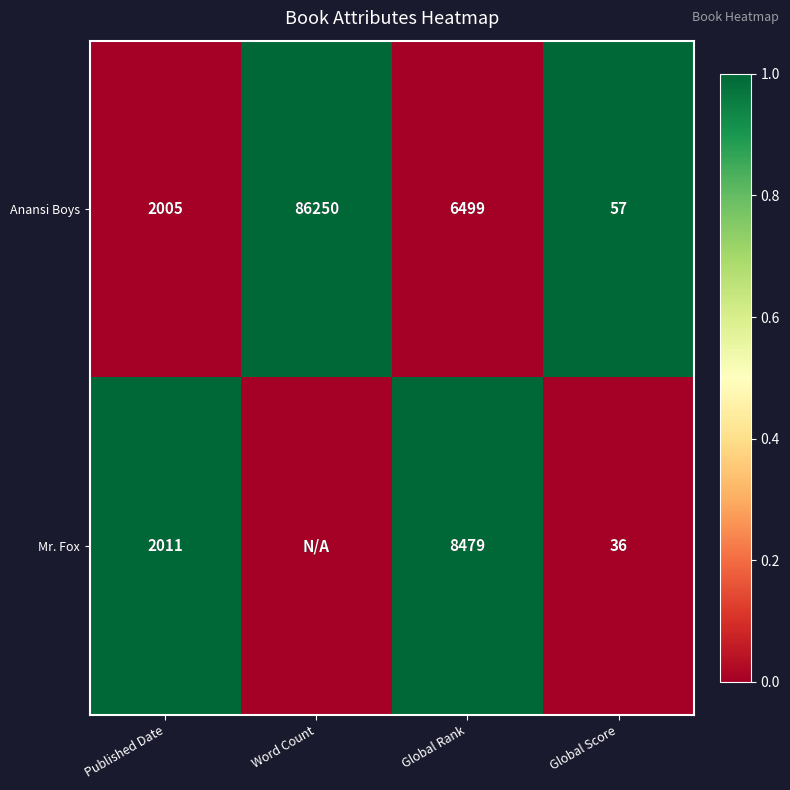

Rank the series at Global Rank from highest to lowest value.

Mr. Fox, Anansi Boys